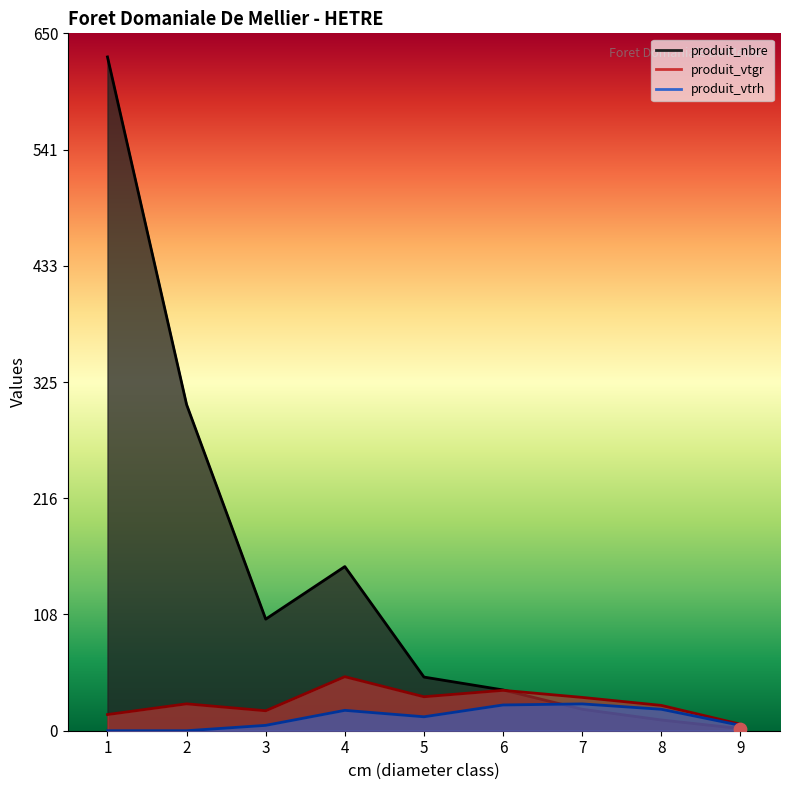

At how many categories does at least one series exceed 494?

1